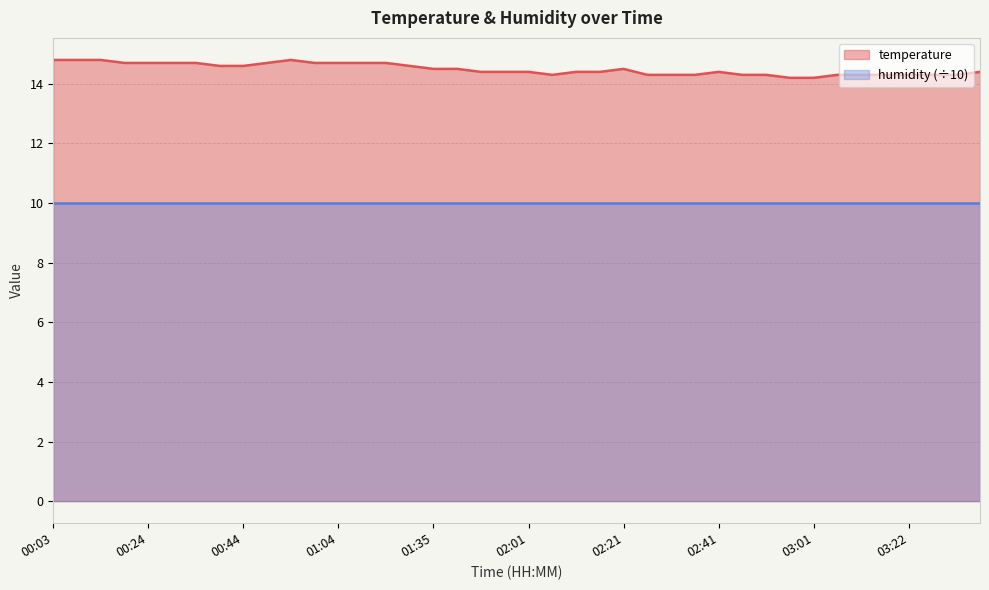

At which category does the data reach its first local peak?

00:54